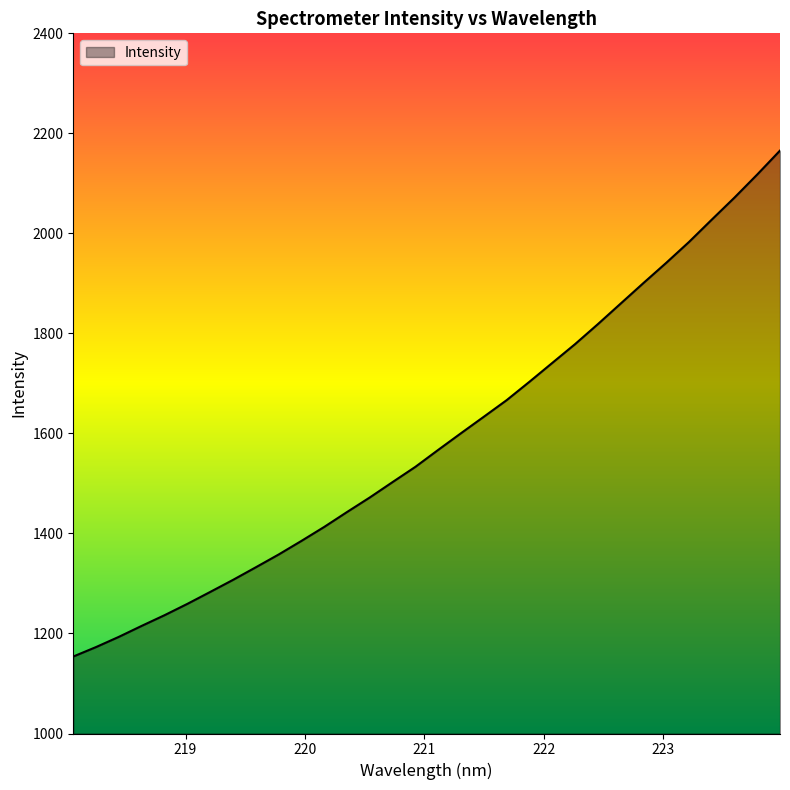

What is the maximum value shown in the chart?

2165.6